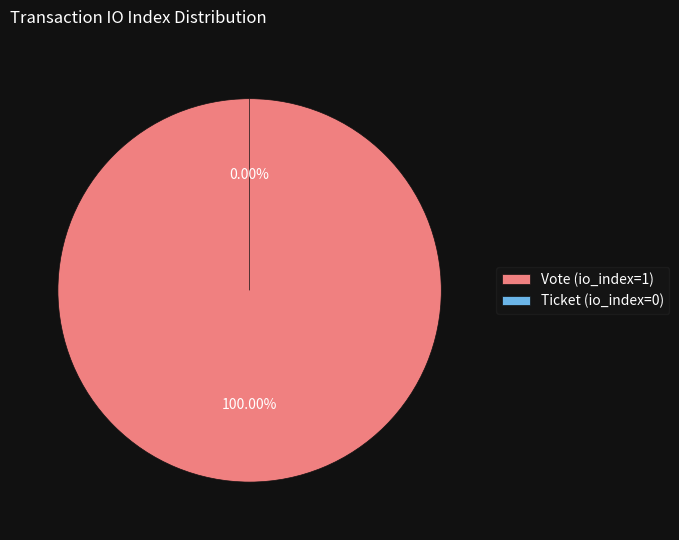

How many segments does this pie chart have?

2